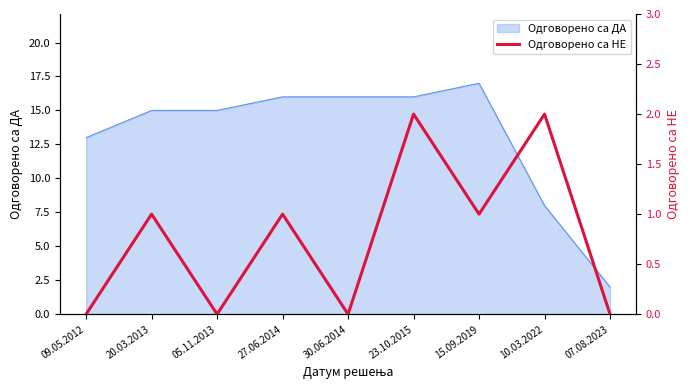

Where is Одговорено са ДА nearest to the value 9?

10.03.2022